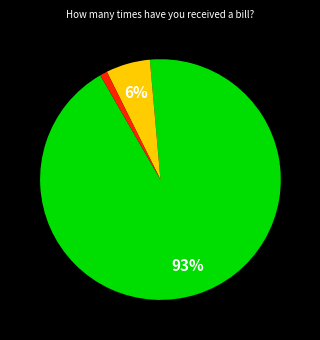

To the nearest percent, what is the difference between the largest and smallest slice percentages?

92%